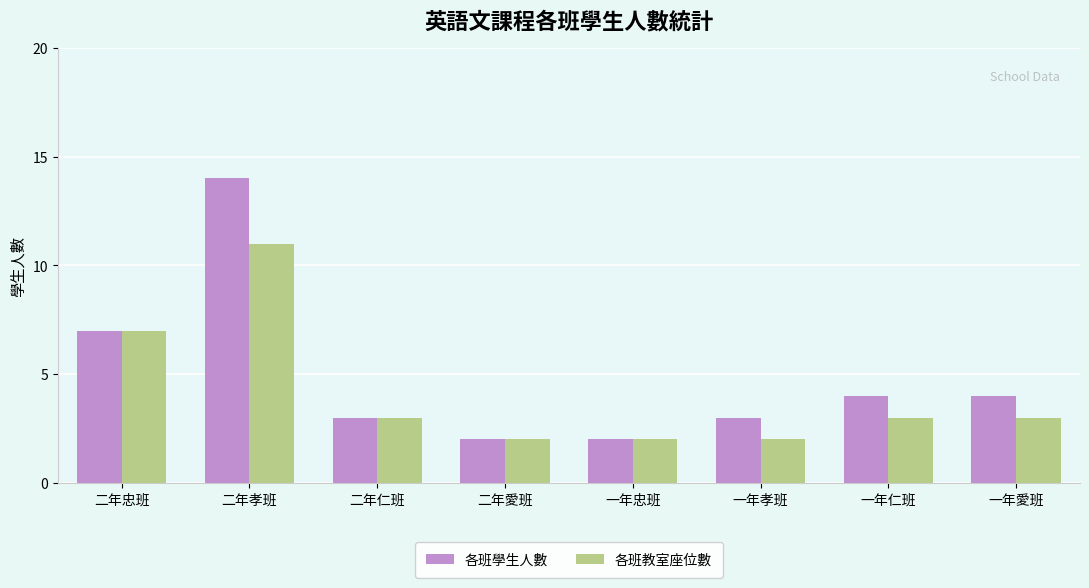

Rank the series by their maximum value, from highest to lowest.

各班學生人數, 各班教室座位數